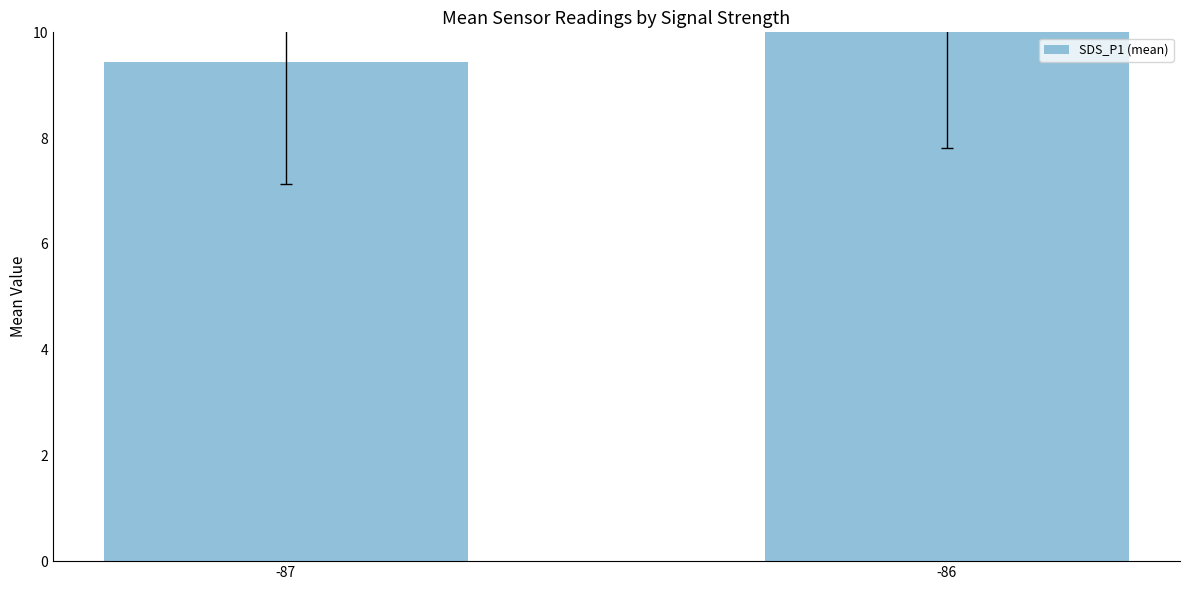

At which label is the value closest to 9?

-87